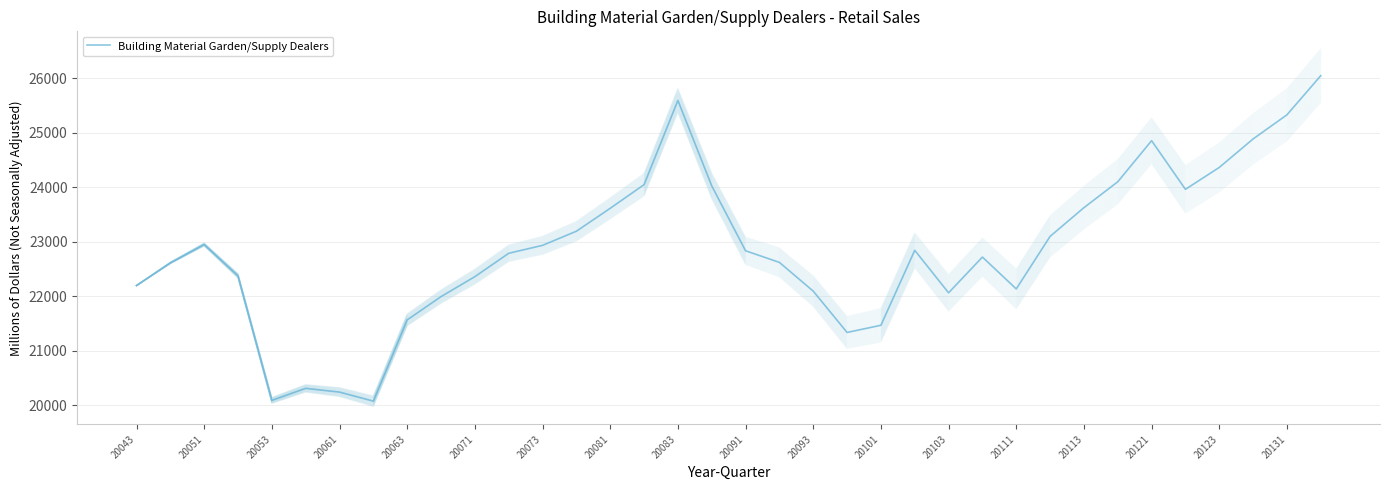

True or false: the data has more than 1 interior local peaks.

True